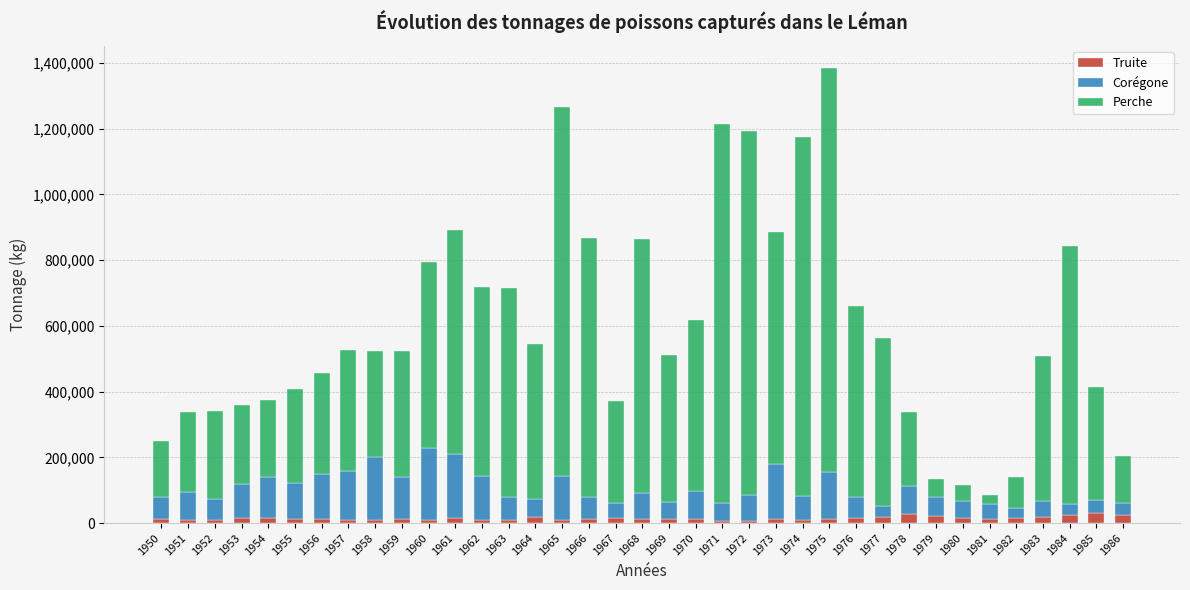

What is the average value of the Truite series?

14097